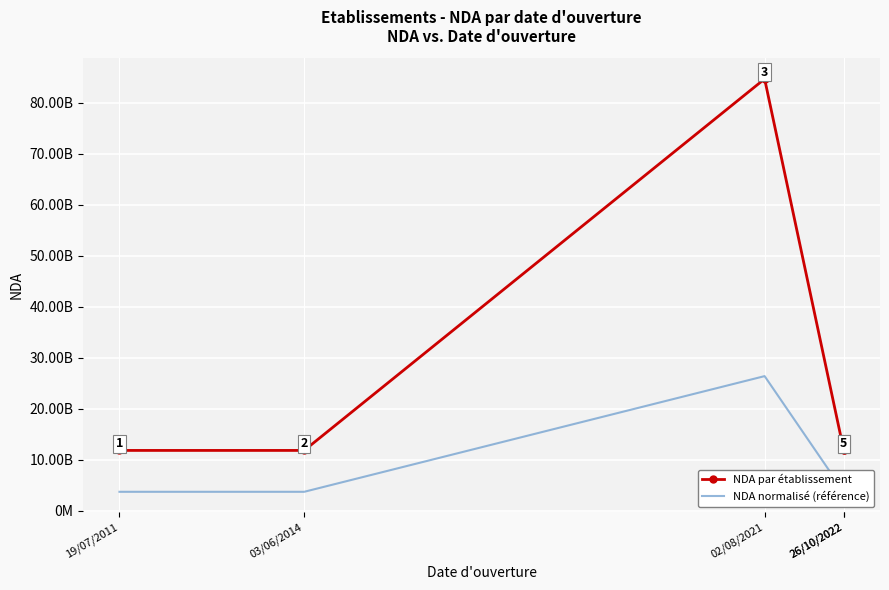

List the series in order of their overall mean, highest first.

NDA par établissement, NDA normalisé (référence)